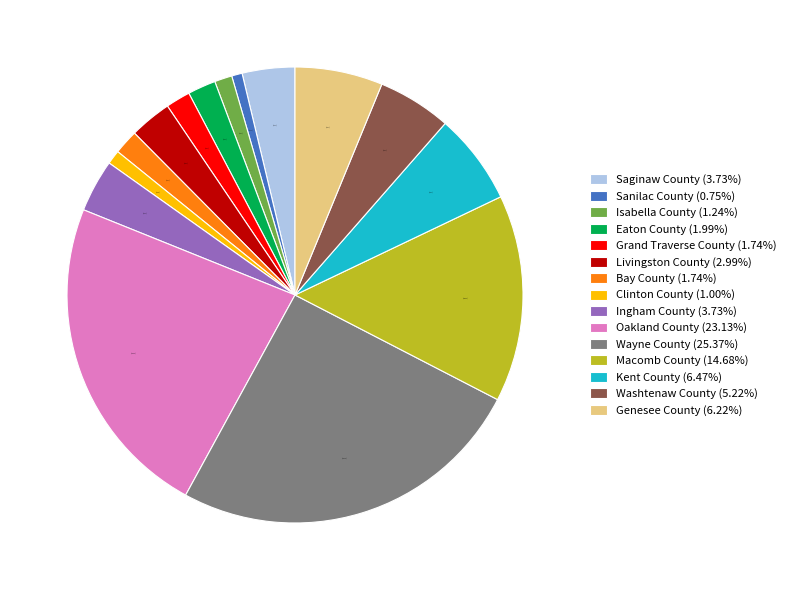

To the nearest percent, what is the average slice percentage?

7%